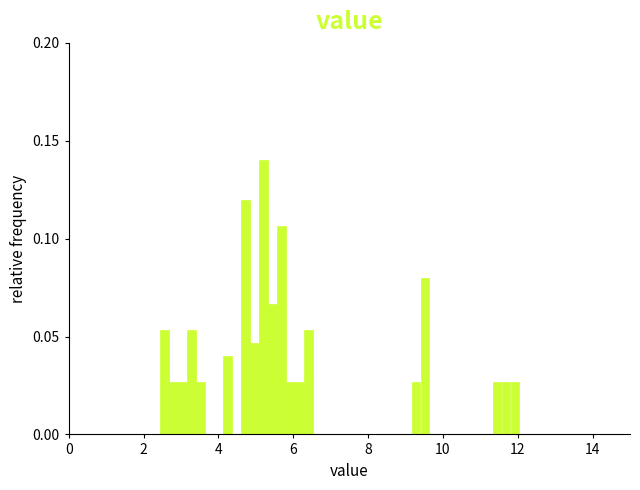

Read against the x-axis, roughly where is the centre of the tallest bar?

5.2